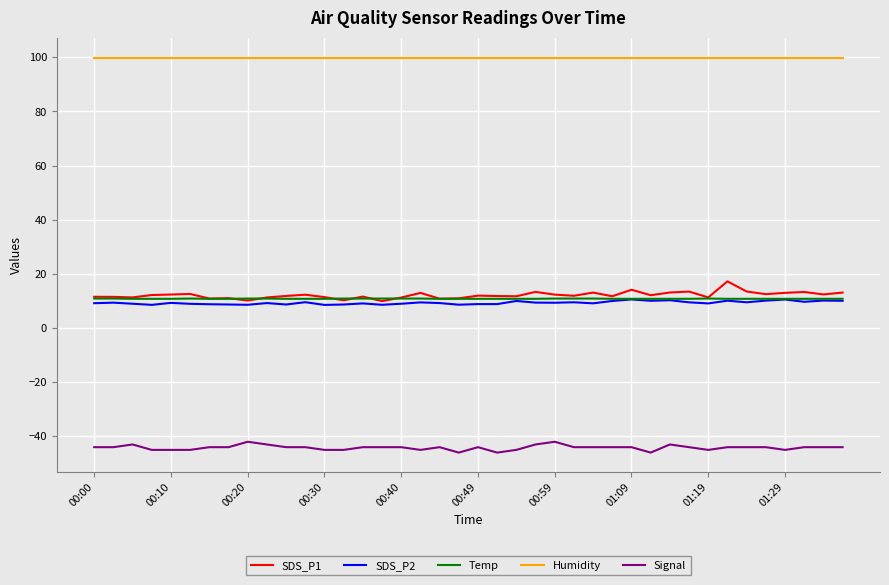

Does the chart display data point markers on the line(s)?

No